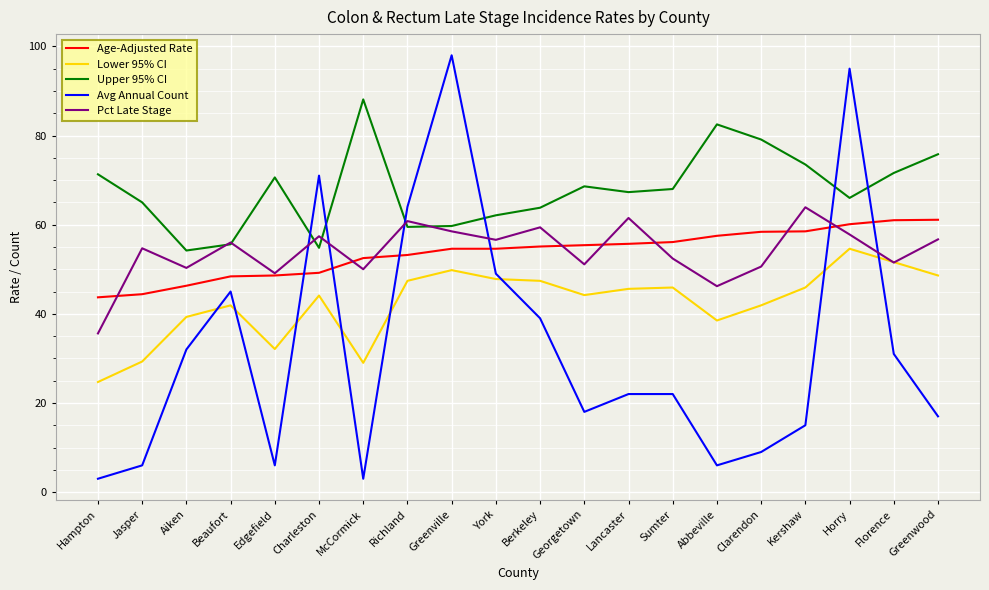

What position from the right is Kershaw?

4